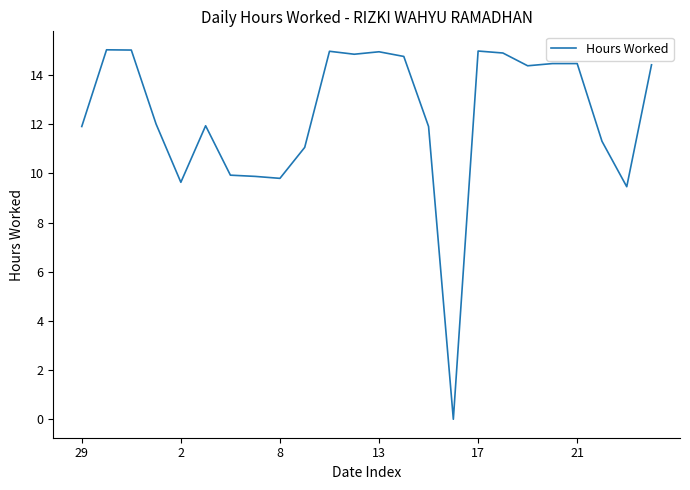

What is the maximum value shown in the chart?

15.0